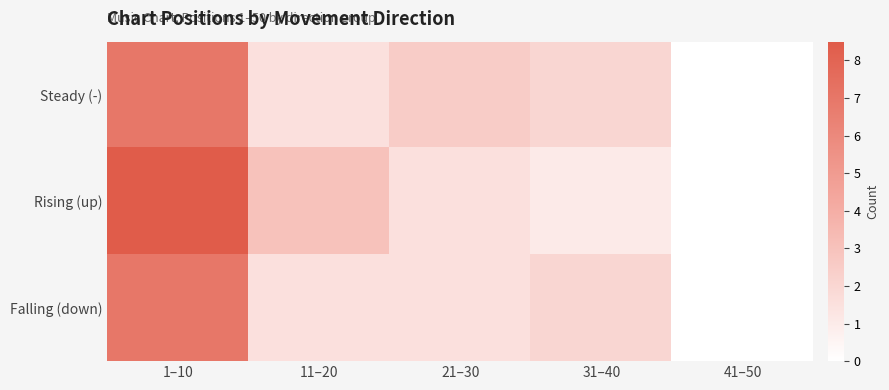

What is the total value across all series at 31–40?

5.0